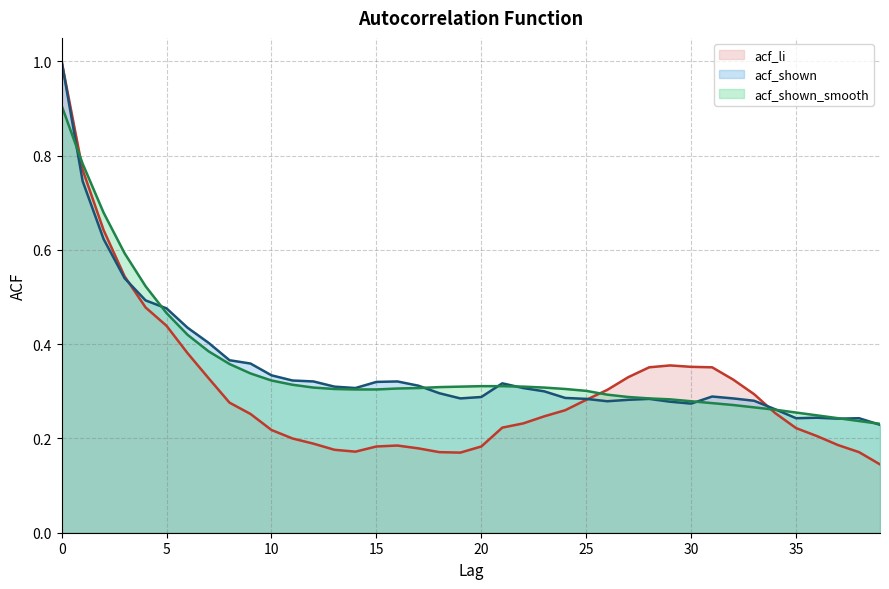

Where is the first local minimum for acf_shown?

14